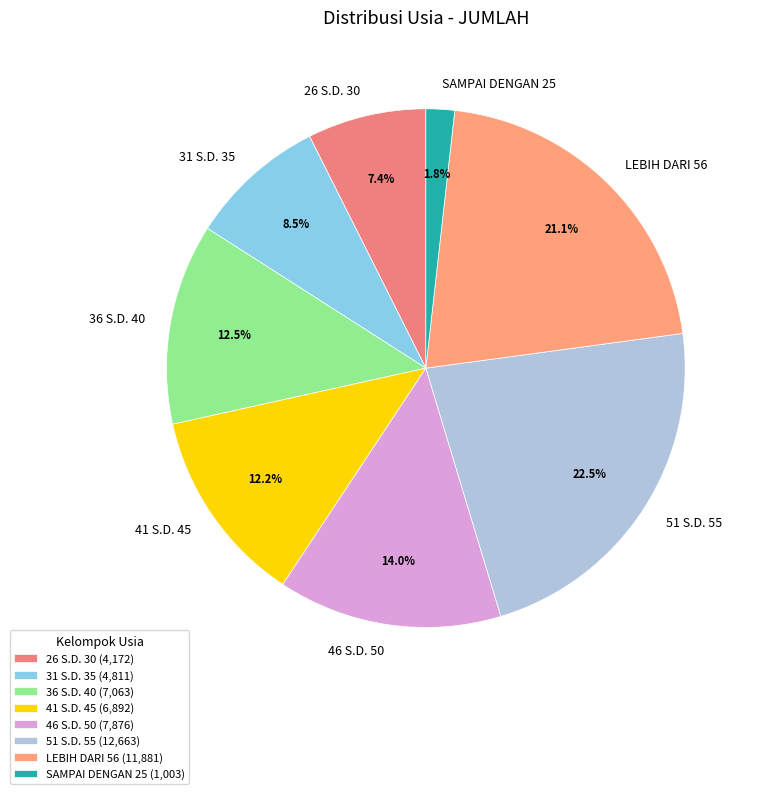

Does 46 S.D. 50 account for over 50% of the chart?

No